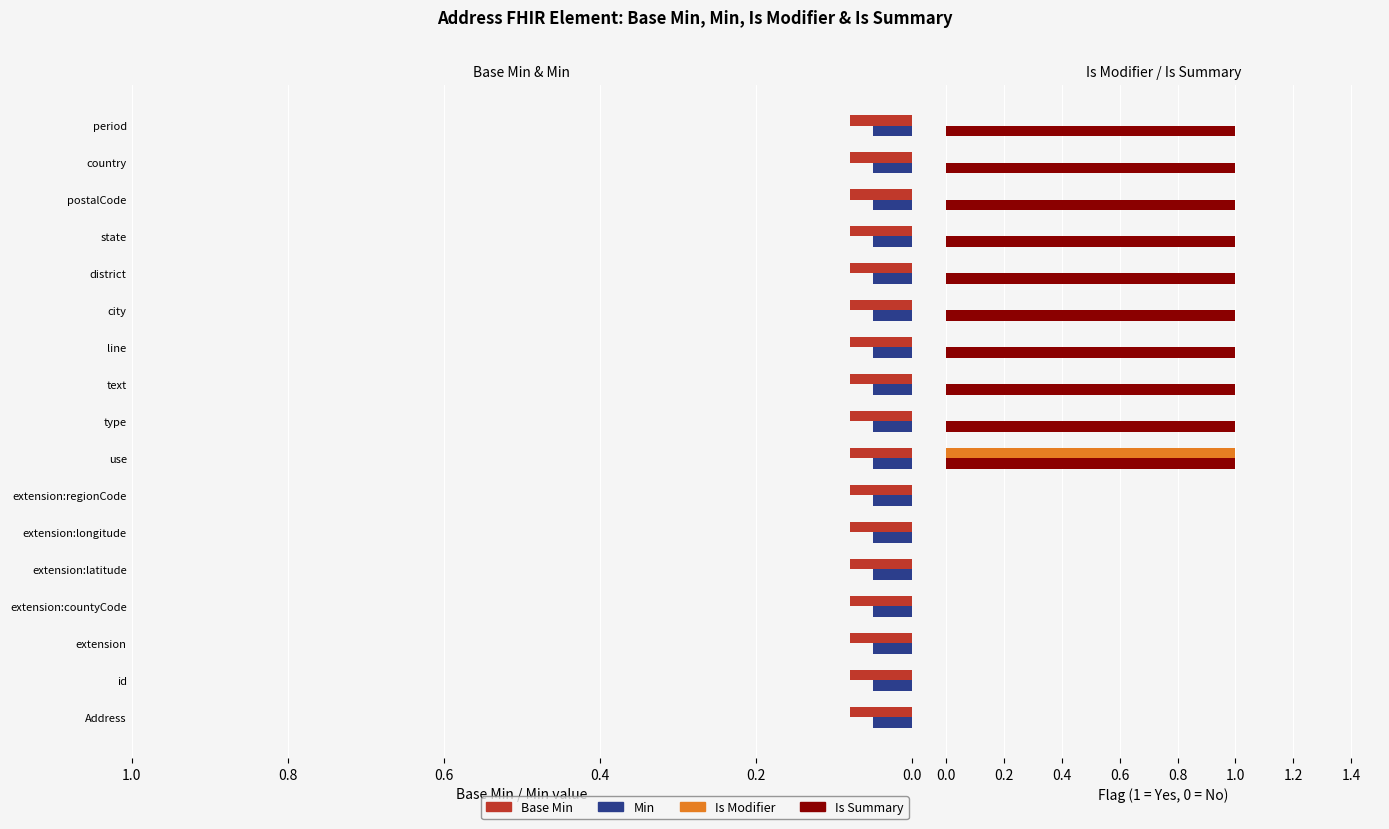

Reading right to left, extract all data points from this chart.

Base Min: 0.3	0.3	0.3	0.3	0.3	0.3	0.3	0.3	0.3	0.3	0.3	0.3	0.3	0.3	0.3	0.3	0.3
Min: 0.3	0.3	0.3	0.3	0.3	0.3	0.3	0.3	0.3	0.3	0.3	0.3	0.3	0.3	0.3	0.3	0.3
Is Modifier: 0.0	0.0	0.0	0.0	0.0	0.0	0.0	0.0	0.0	1.0	0.0	0.0	0.0	0.0	0.0	0.0	0.0
Is Summary: 1.0	1.0	1.0	1.0	1.0	1.0	1.0	1.0	1.0	1.0	0.0	0.0	0.0	0.0	0.0	0.0	0.0